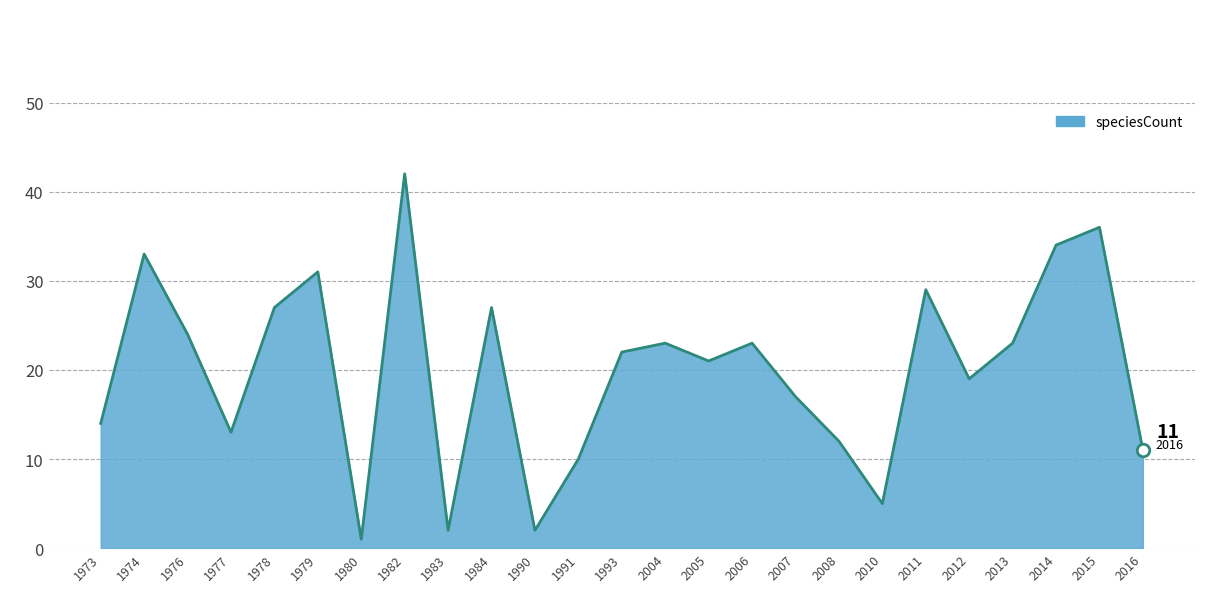

How many interior local valleys (lower than both neighbors) does the data have?

7